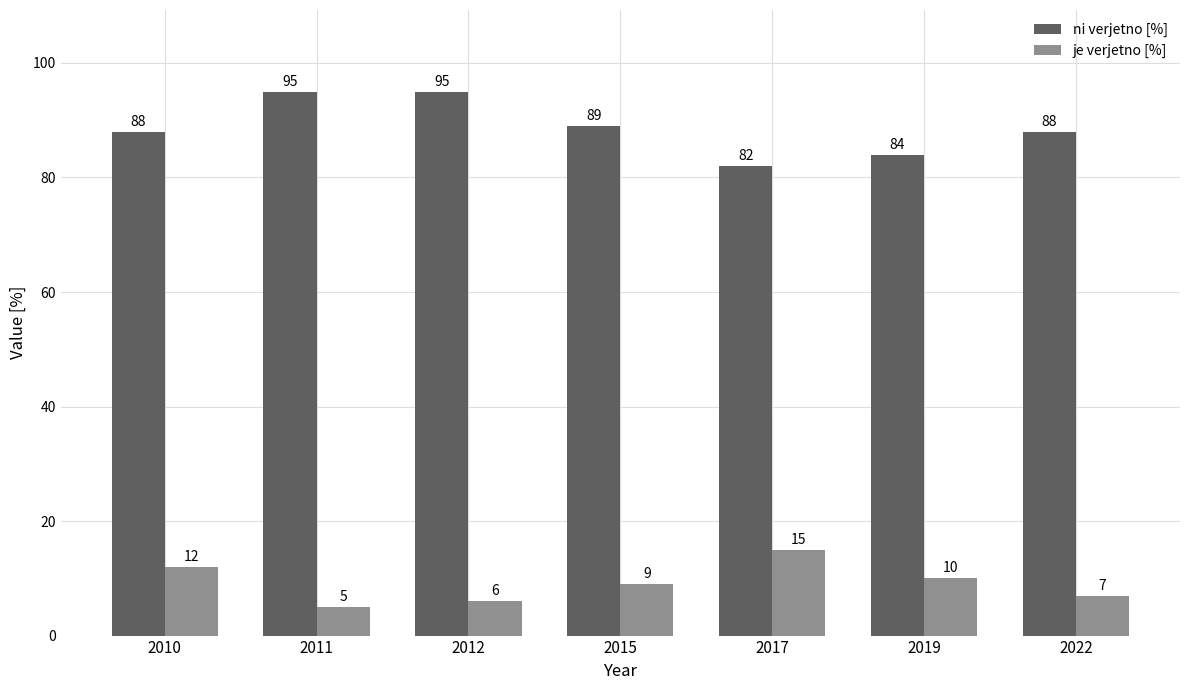

What is the maximum value for je verjetno [%]?

15